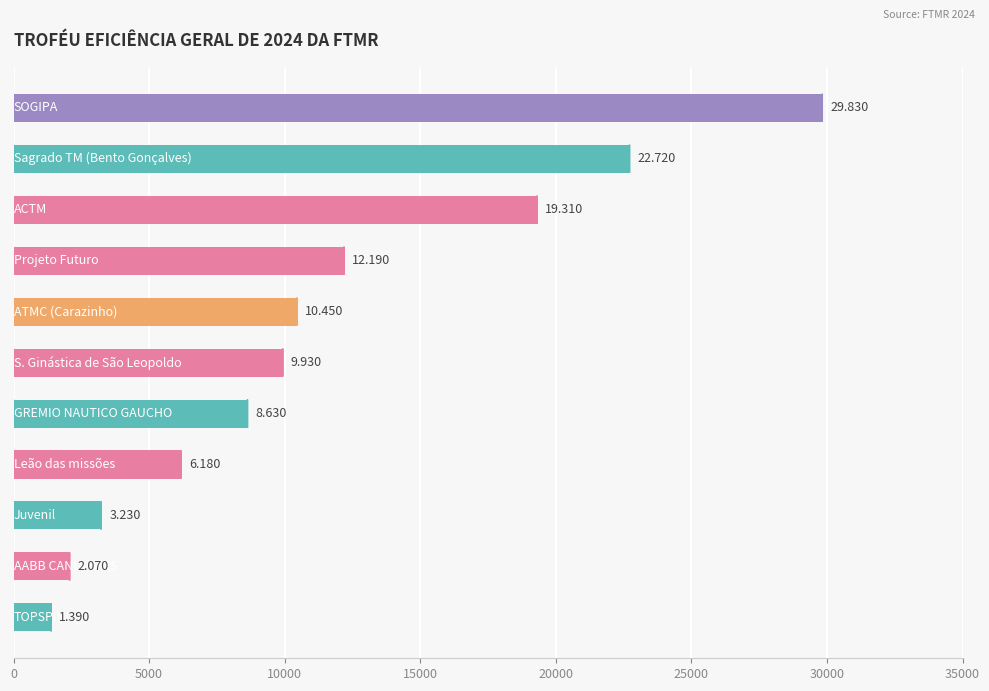

Are the bars horizontal?

Yes